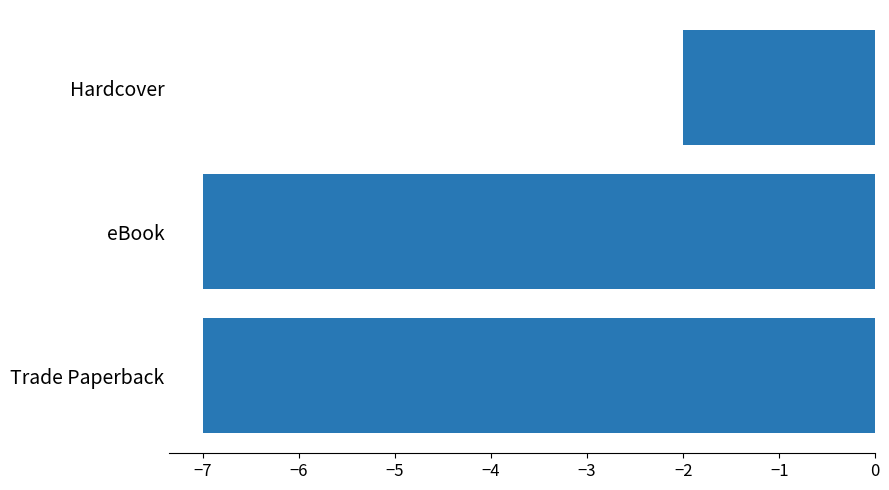

Which has a higher value, eBook or Hardcover?

Hardcover